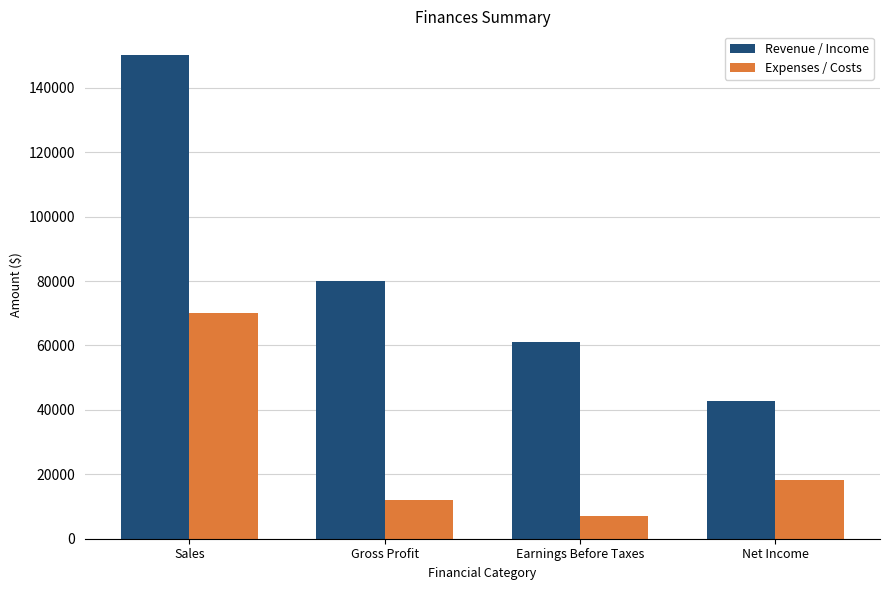

What is the label of the 2nd bar from the right?

Earnings Before Taxes